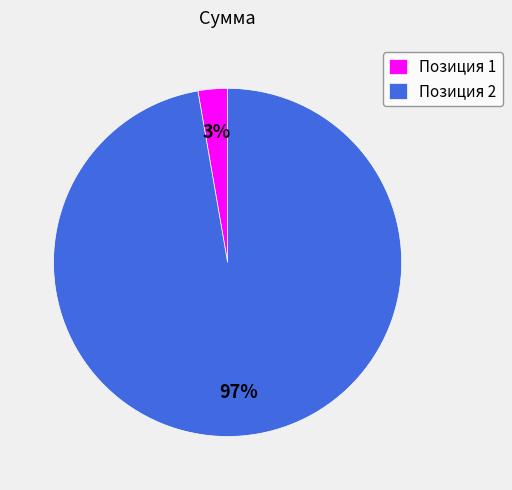

Rank the categories by value from highest to lowest.

Позиция 2, Позиция 1